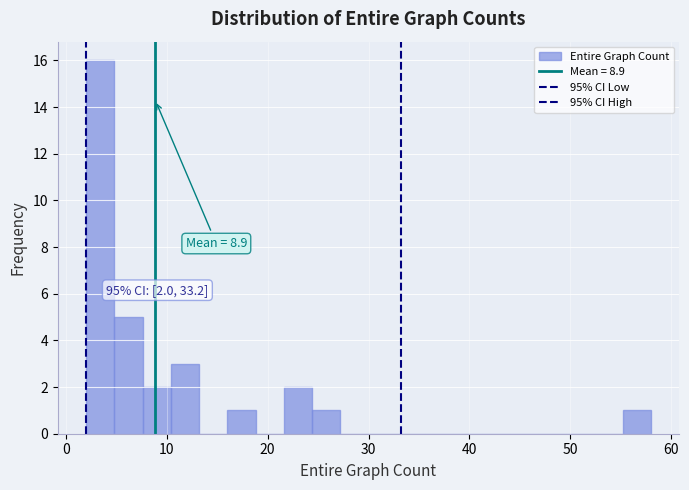

Read against the x-axis, roughly where is the centre of the tallest bar?

3